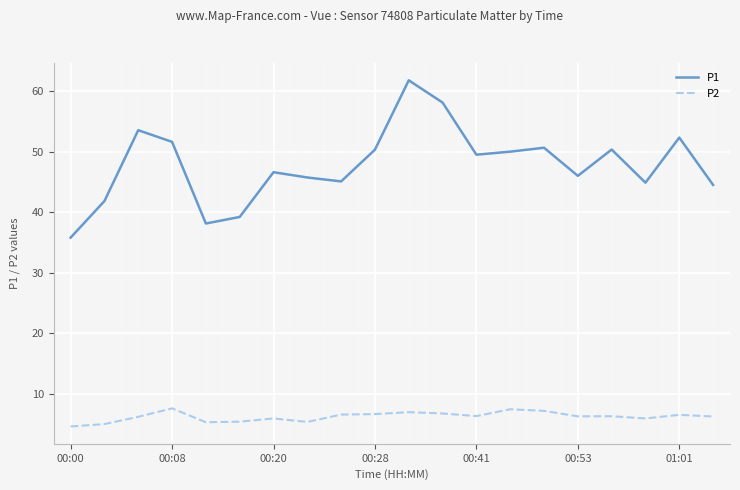

What is the greatest value displayed?

61.9